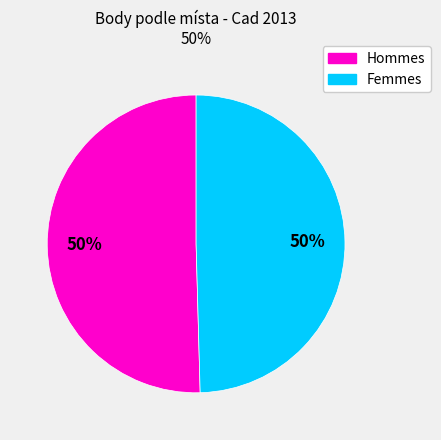

To the nearest percent, what is the average slice percentage?

50%